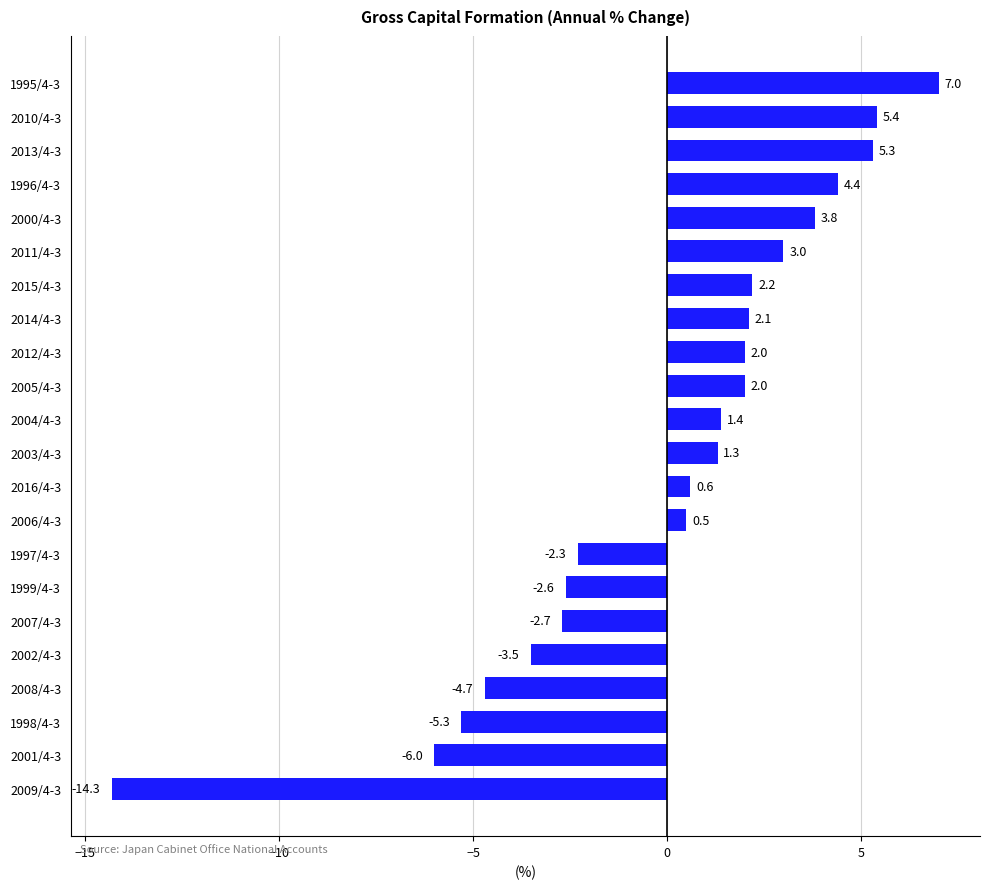

Reading bottom to top, transcribe all the data shown in this chart.

-14.3	-6.0	-5.3	-4.7	-3.5	-2.7	-2.6	-2.3	0.5	0.6	1.3	1.4	2.0	2.0	2.1	2.2	3.0	3.8	4.4	5.3	5.4	7.0